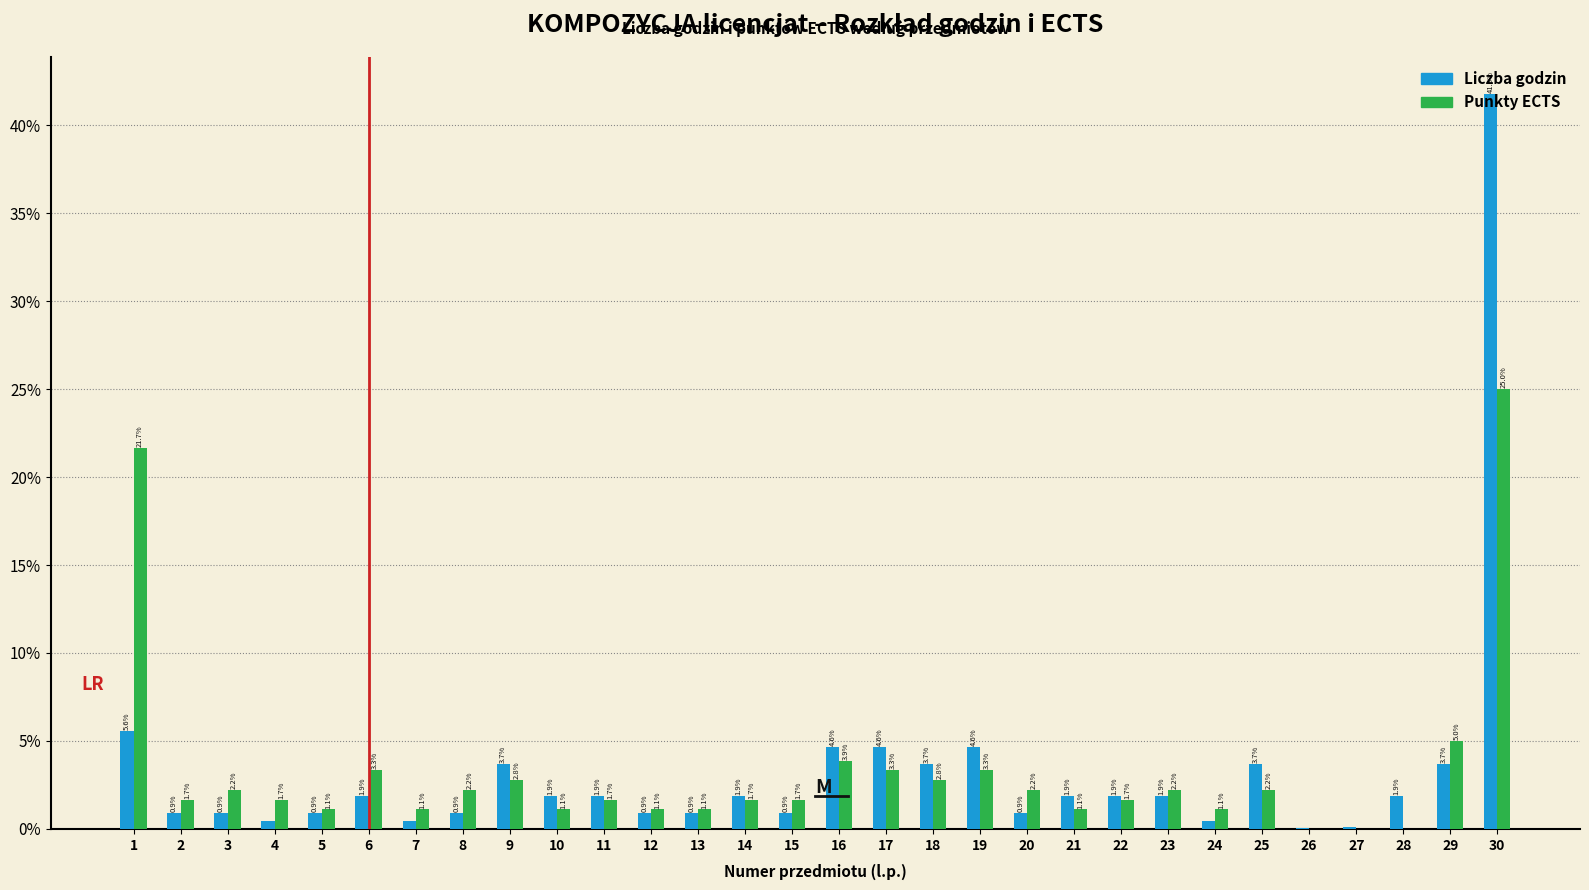

What is the greatest value displayed?

41.8